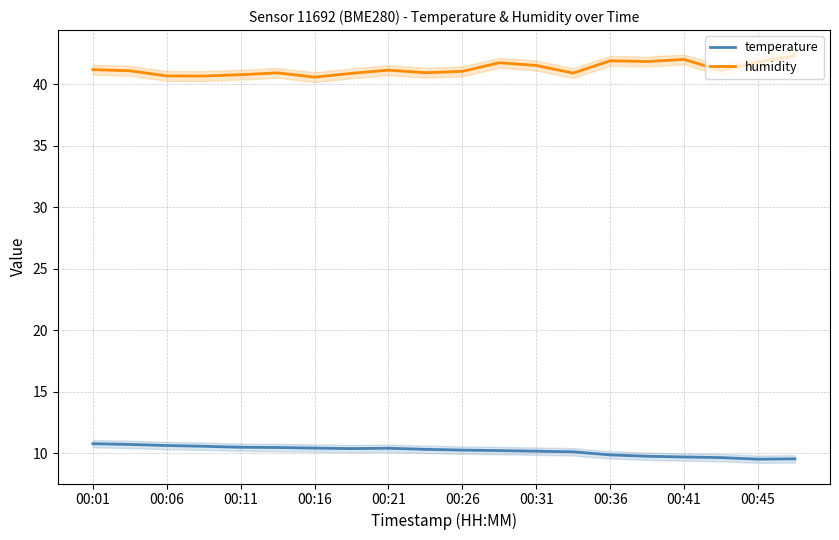

Which series has the largest total across all categories?

humidity